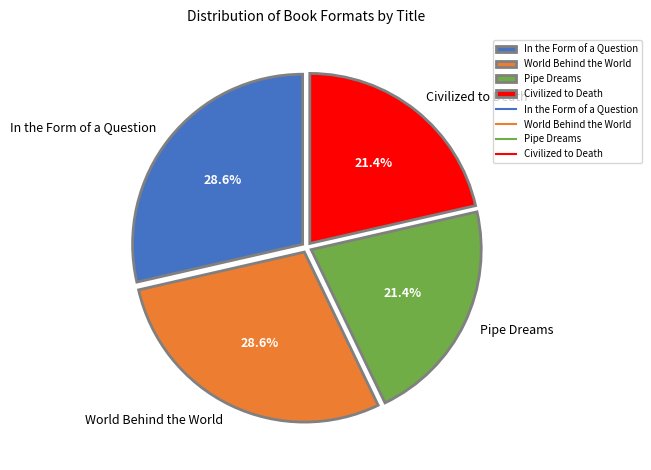

What is the total percentage of In the Form of a Question and Pipe Dreams?

50.0%